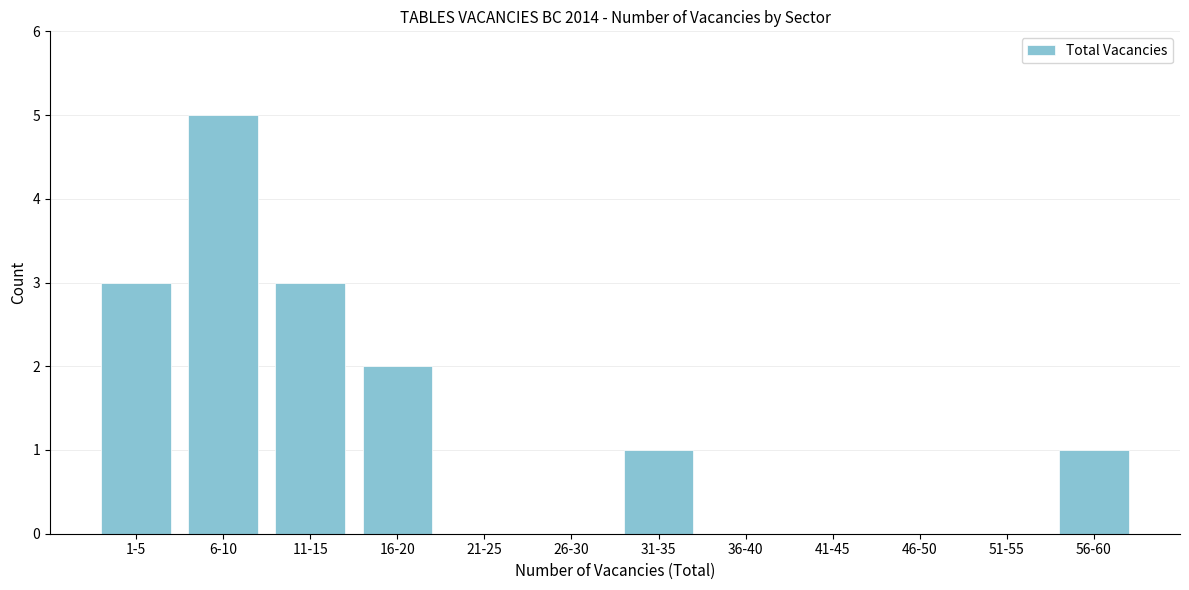

Reading left to right, transcribe all the data shown in this chart.

1-5=3	6-10=5	11-15=3	16-20=2	21-25=0	26-30=0	31-35=1	36-40=0	41-45=0	46-50=0	51-55=0	56-60=1